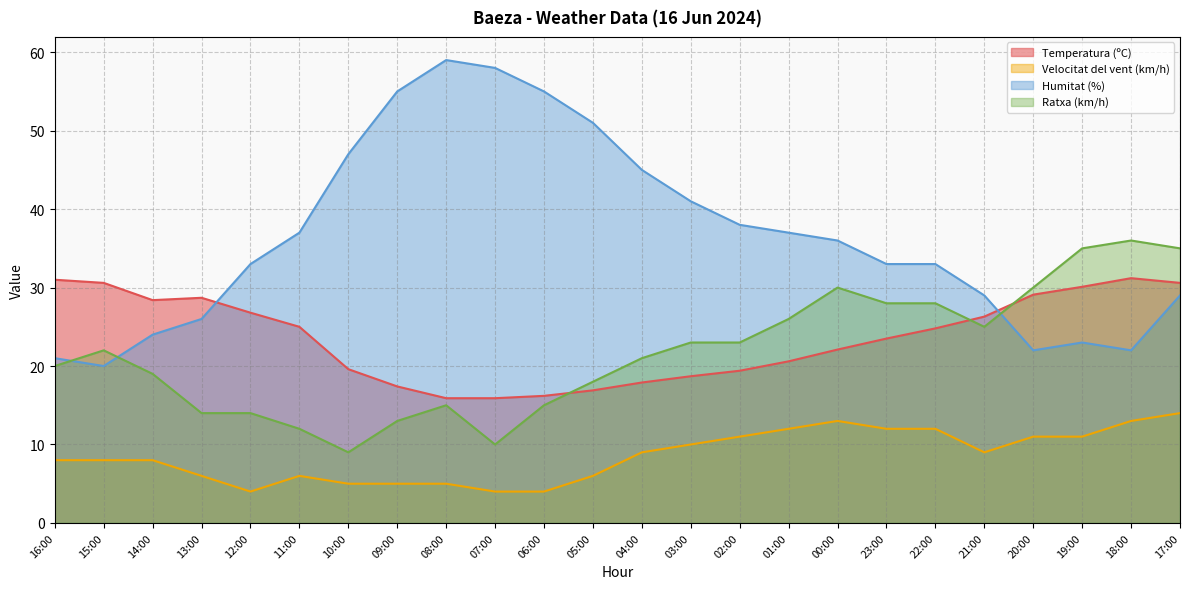

Reading right to left, extract all data points from this chart.

Temperatura (ºC): 30.6	31.2	30.1	29.1	26.3	24.8	23.5	22.1	20.6	19.4	18.7	17.9	16.9	16.2	15.9	15.9	17.4	19.6	25.0	26.8	28.7	28.4	30.6	31.0
Velocitat del vent (km/h): 14.0	13.0	11.0	11.0	9.0	12.0	12.0	13.0	12.0	11.0	10.0	9.0	6.0	4.0	4.0	5.0	5.0	5.0	6.0	4.0	6.0	8.0	8.0	8.0
Humitat (%): 29.0	22.0	23.0	22.0	29.0	33.0	33.0	36.0	37.0	38.0	41.0	45.0	51.0	55.0	58.0	59.0	55.0	47.0	37.0	33.0	26.0	24.0	20.0	21.0
Ratxa (km/h): 35.0	36.0	35.0	30.0	25.0	28.0	28.0	30.0	26.0	23.0	23.0	21.0	18.0	15.0	10.0	15.0	13.0	9.0	12.0	14.0	14.0	19.0	22.0	20.0